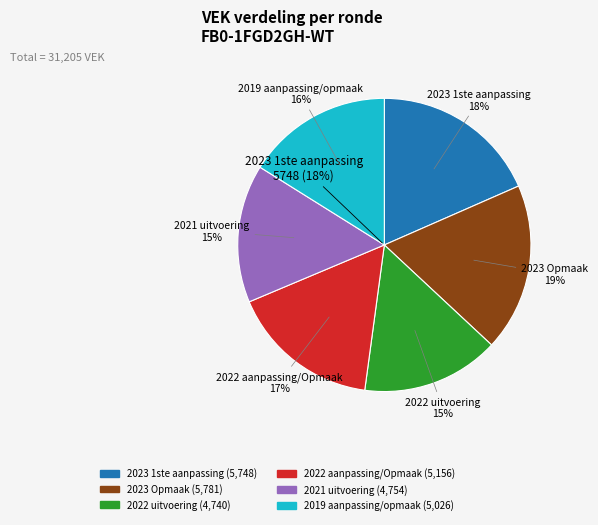

Which slice is the smallest?

2022 uitvoering